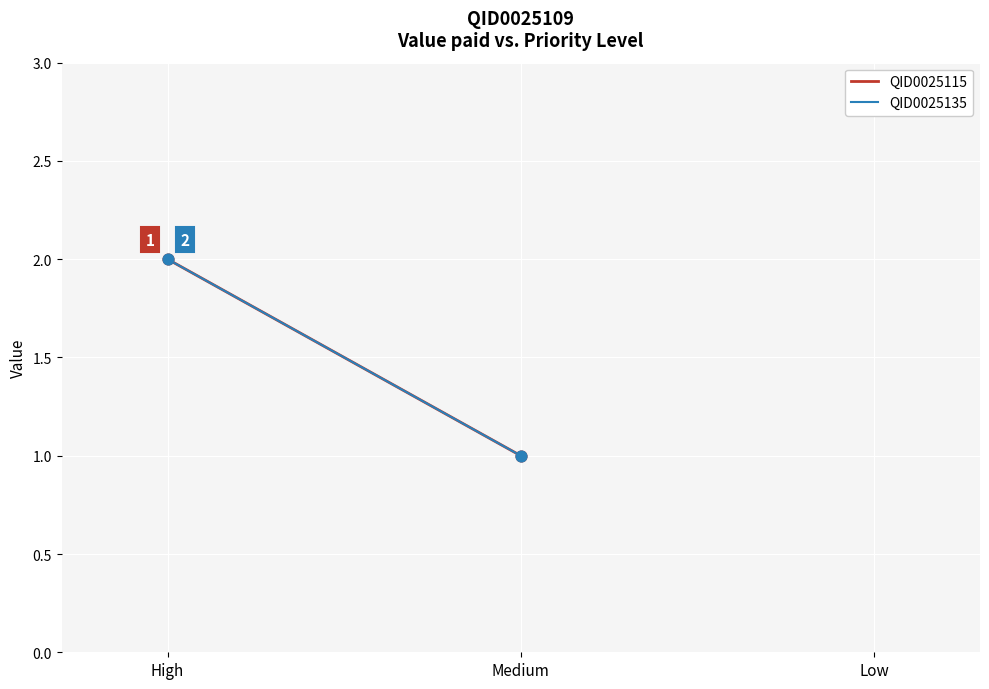

Which series contains the lowest Y value?

QID0025115